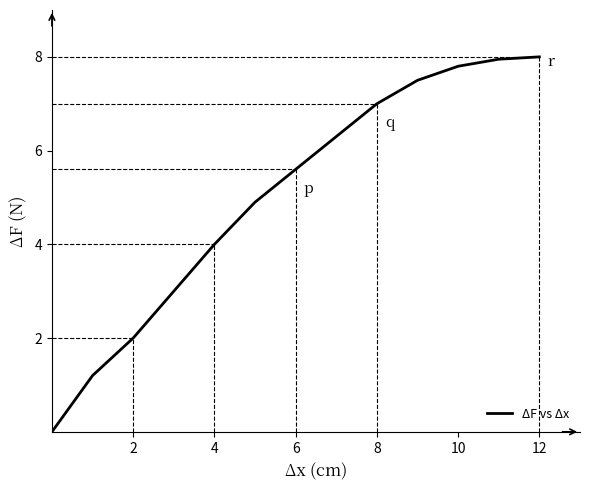

How many series are shown in this chart?

1